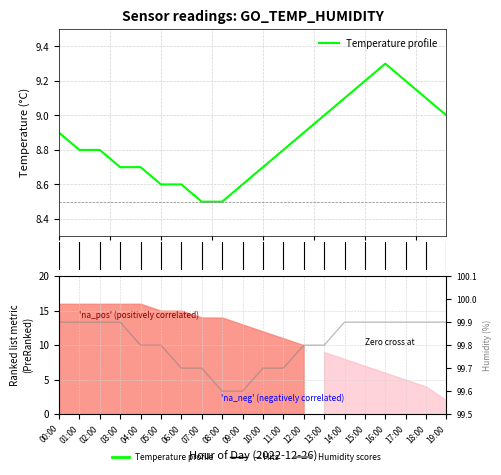

What is the smallest value displayed?

8.5